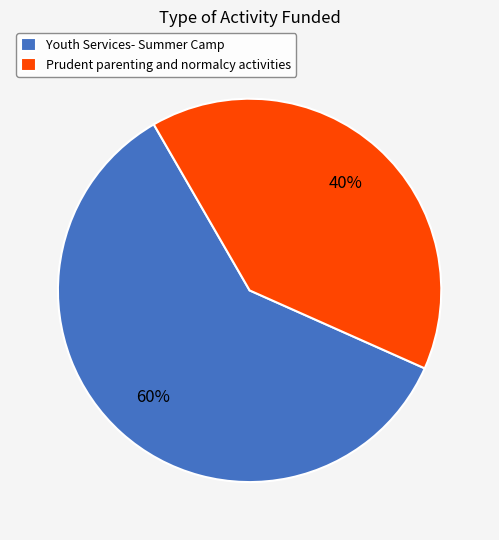

How many segments does this pie chart have?

2